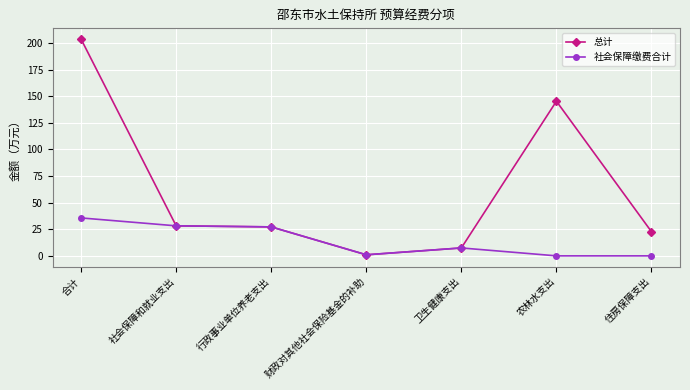

Reading right to left, what are all the values shown in this chart?

总计: 22.7	145.3	7.4	1.0	27.2	28.2	203.6
社会保障缴费合计: 0.0	0.0	7.4	1.0	27.2	28.2	35.6